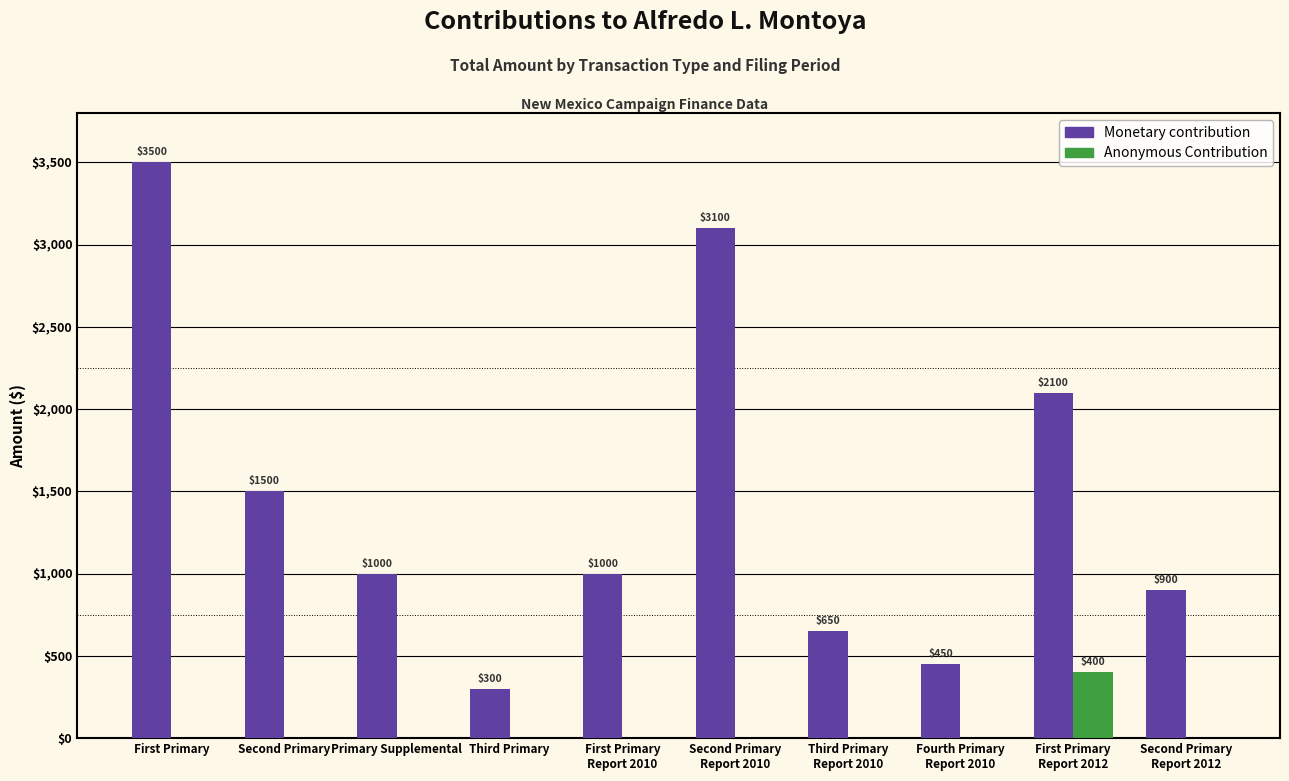

What is the average value of the Monetary contribution series?

1450